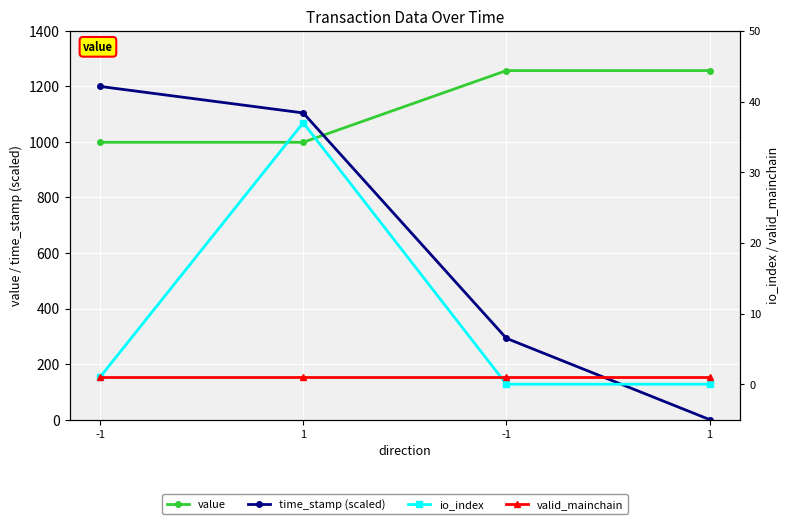

True or false: time_stamp (scaled) has a value of 615.3 at 1.

False